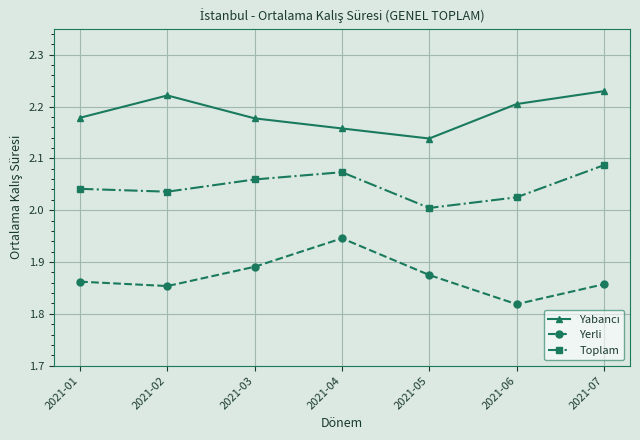

What is the sum of the Toplam values at 2021-07 and 2021-03?

4.1